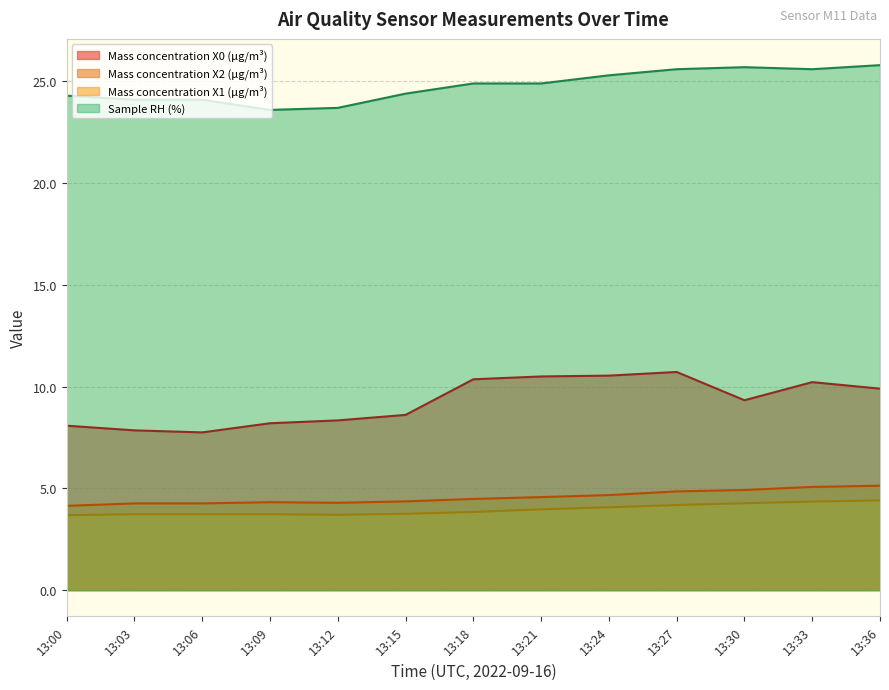

What is the difference between the Mass concentration X1 (μg/m³) values at 13:27 and 13:18?

0.3